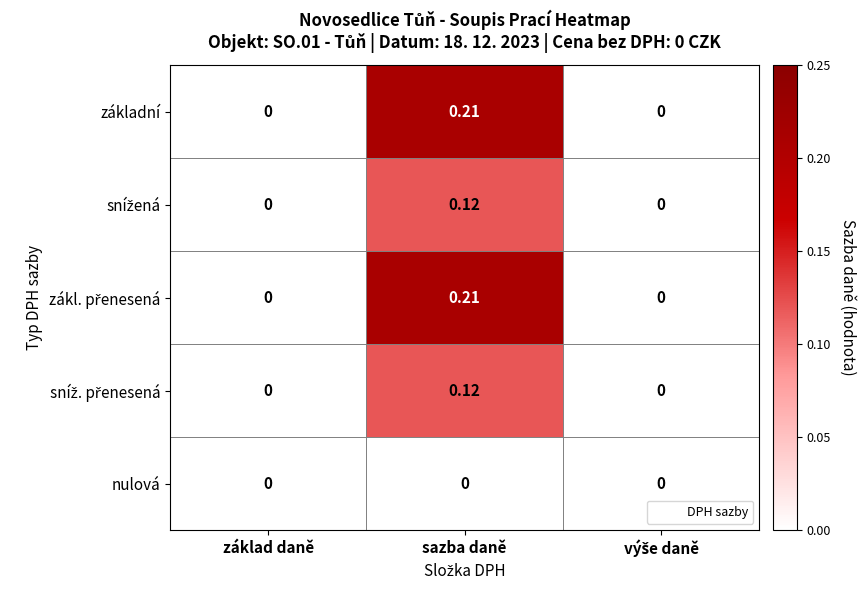

At which category is the sum across all series the highest?

sazba daně